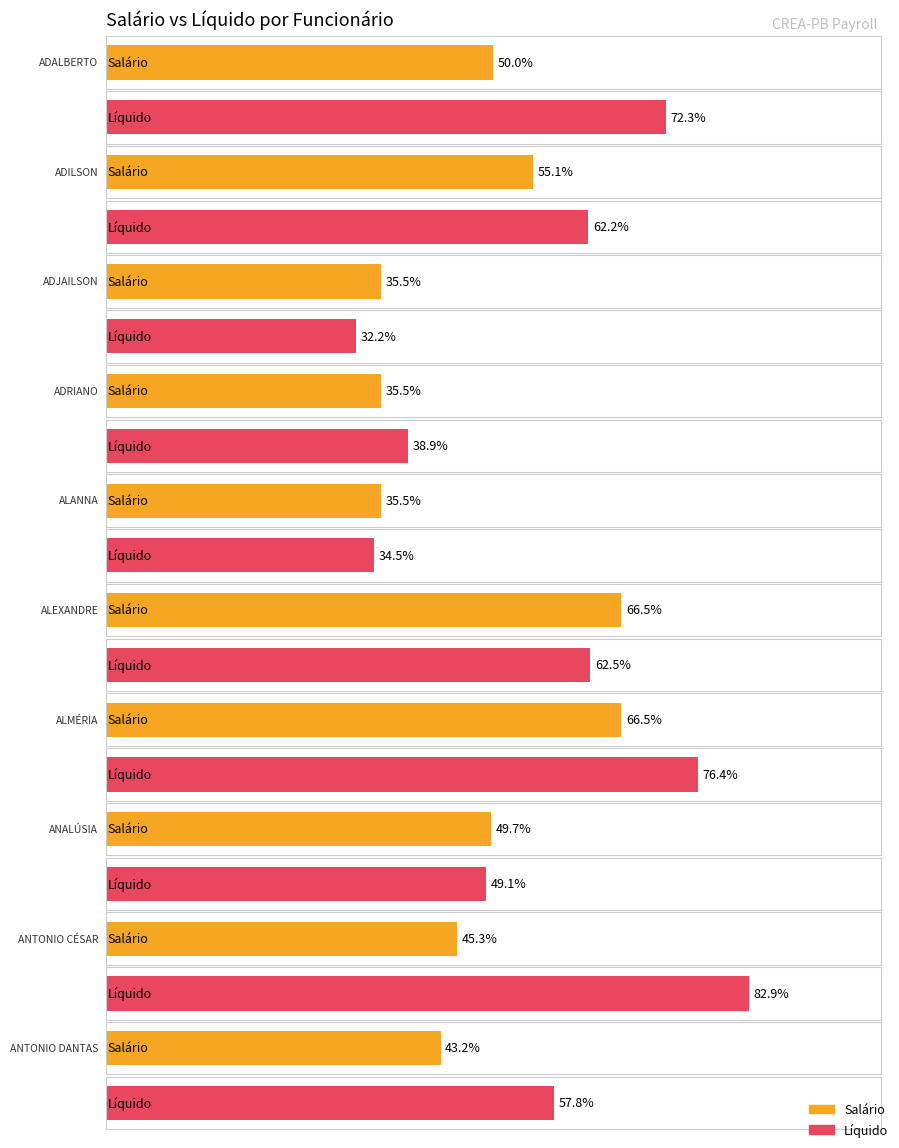

Does the chart contain any negative values?

No